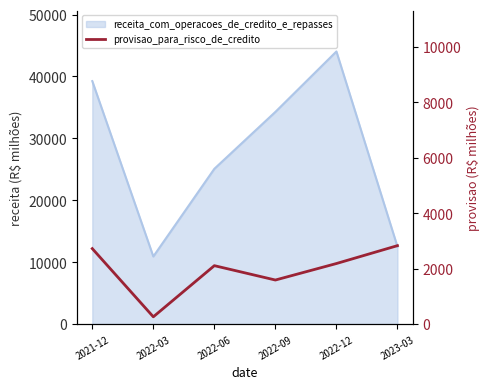

What is the approximate value at 2022-09?

1586